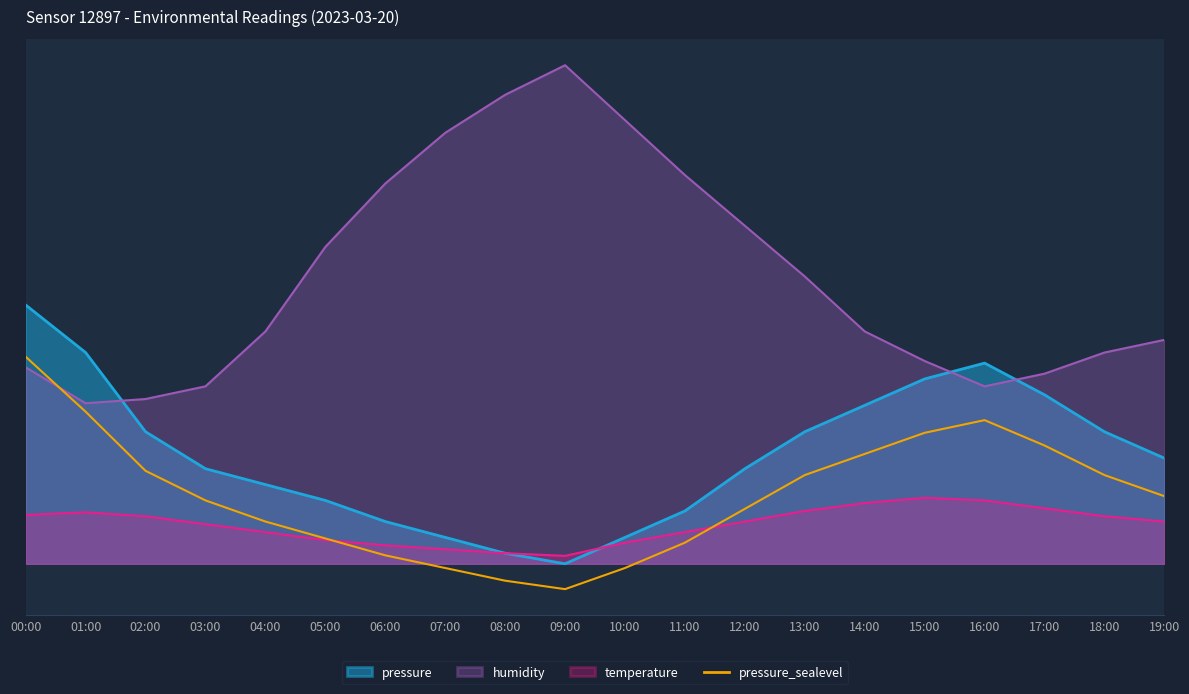

The value at 00:00 is 39.2. True or false?

True